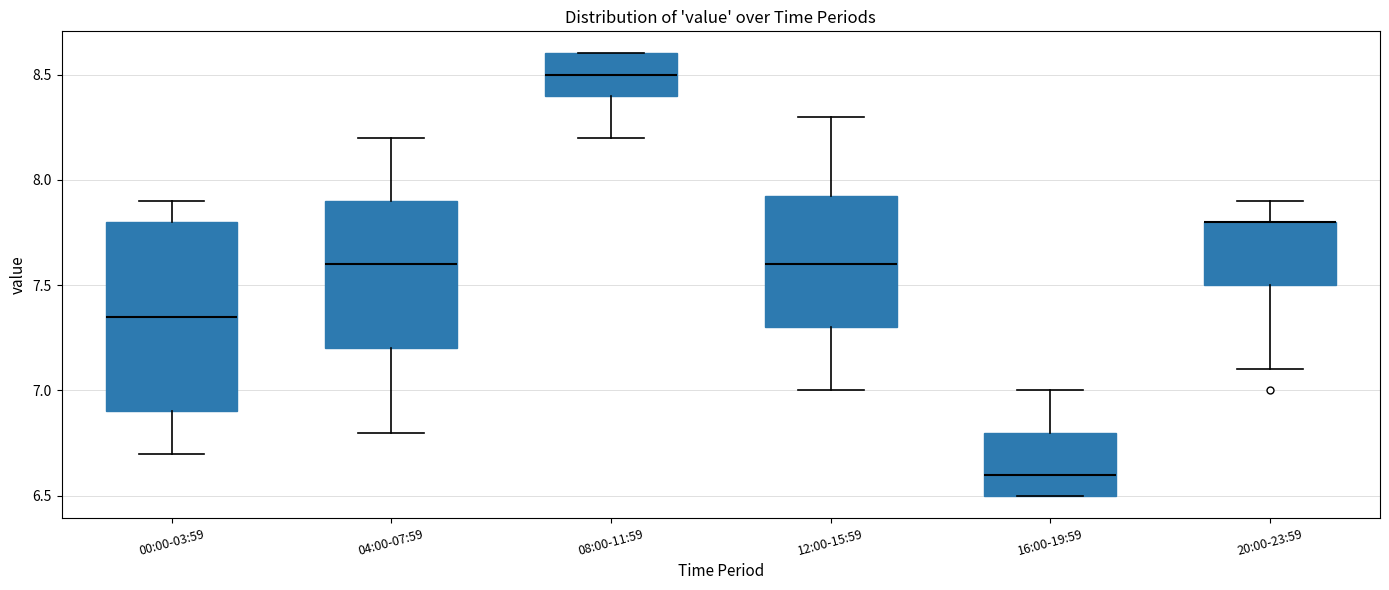

Where does the upper whisker of the box for 12:00-15:59 end on the y-axis? The values are not printed on the chart, so give them approximately, as read against the axis.

8.30